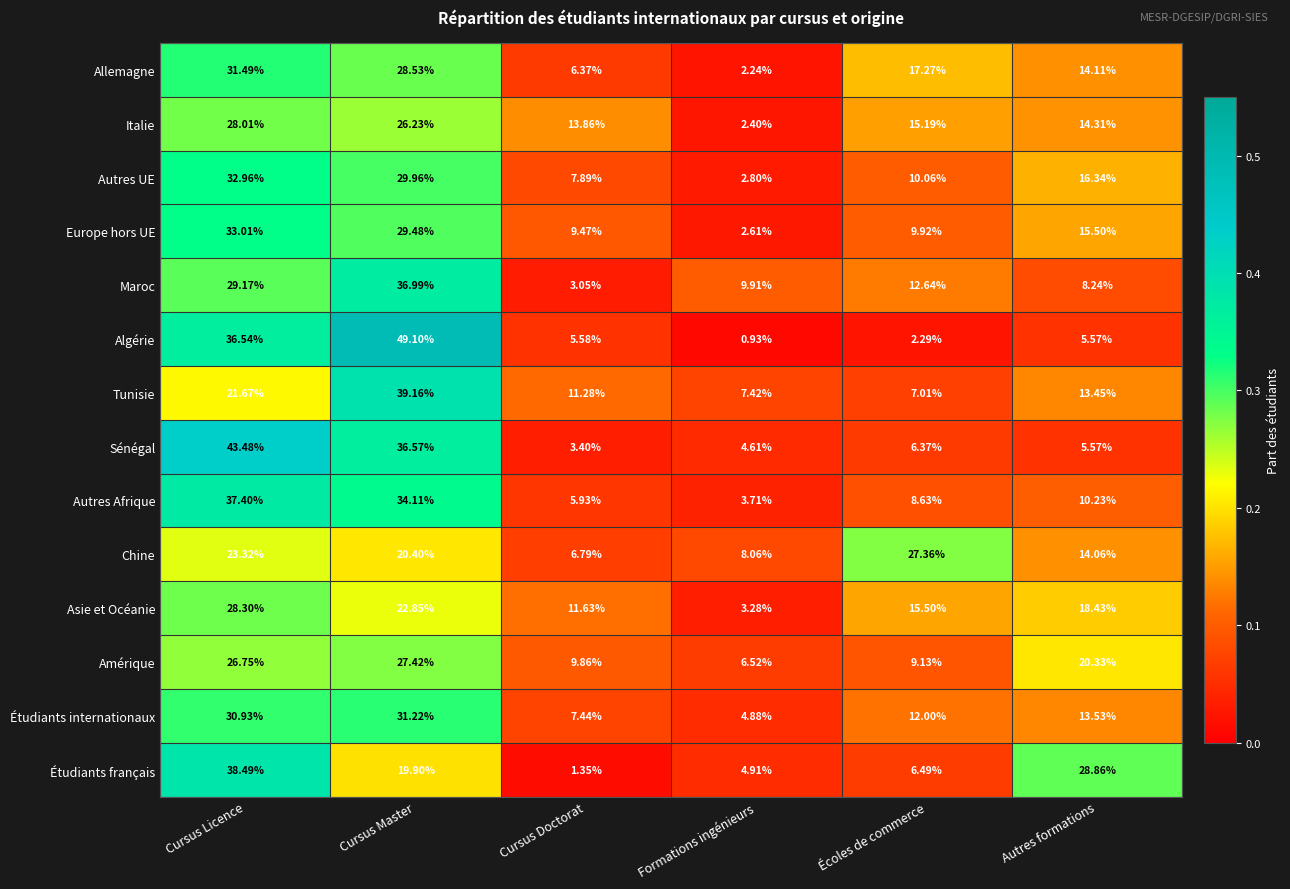

At which label does Italie reach its minimum?

Formations ingénieurs